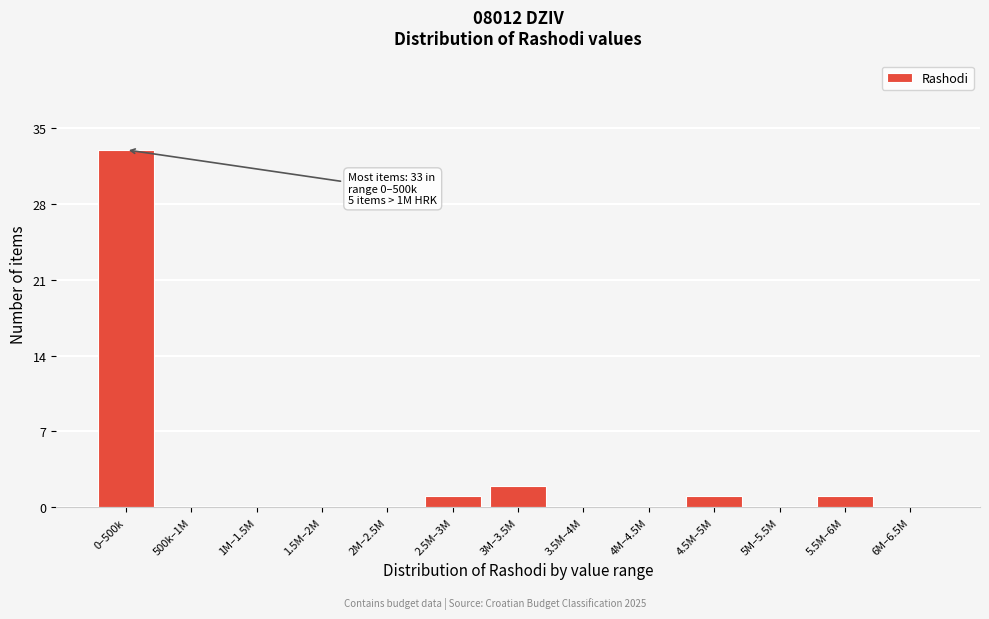

Reading left to right, list all the values displayed in this chart.

0–500k=33	500k–1M=0	1M–1.5M=0	1.5M–2M=0	2M–2.5M=0	2.5M–3M=1	3M–3.5M=2	3.5M–4M=0	4M–4.5M=0	4.5M–5M=1	5M–5.5M=0	5.5M–6M=1	6M–6.5M=0